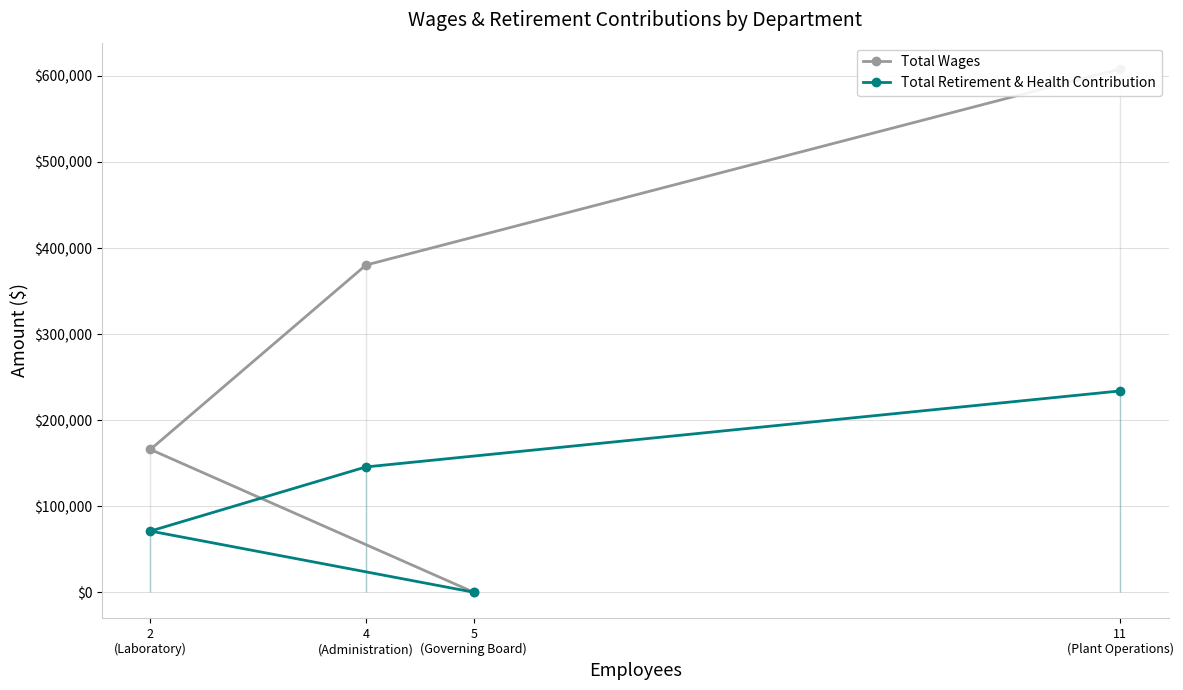

True or false: Total Retirement & Health Contribution and Total Wages cross at least once.

False